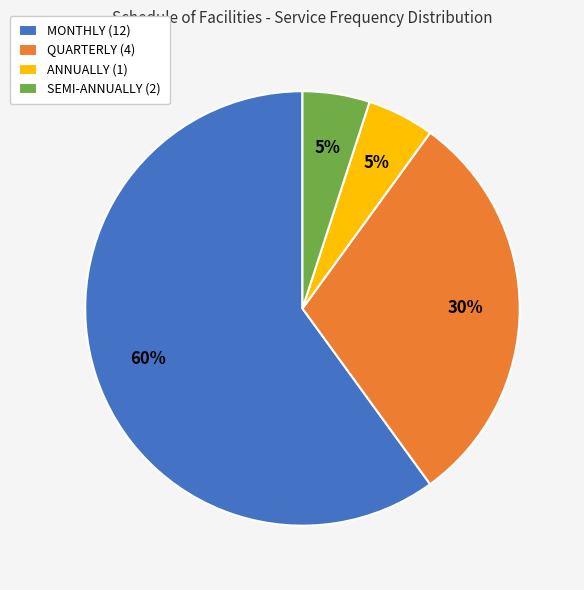

Is it true that SEMI-ANNUALLY (2) is 5% of the pie?

True